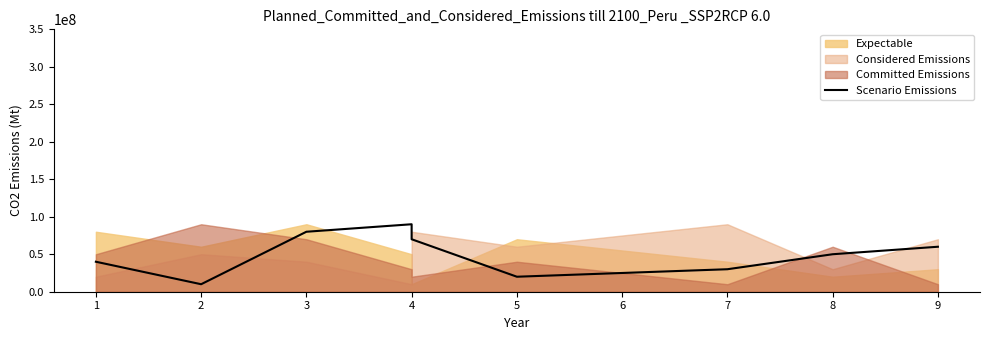

Is it true that the value at 7 is 48773743?

False